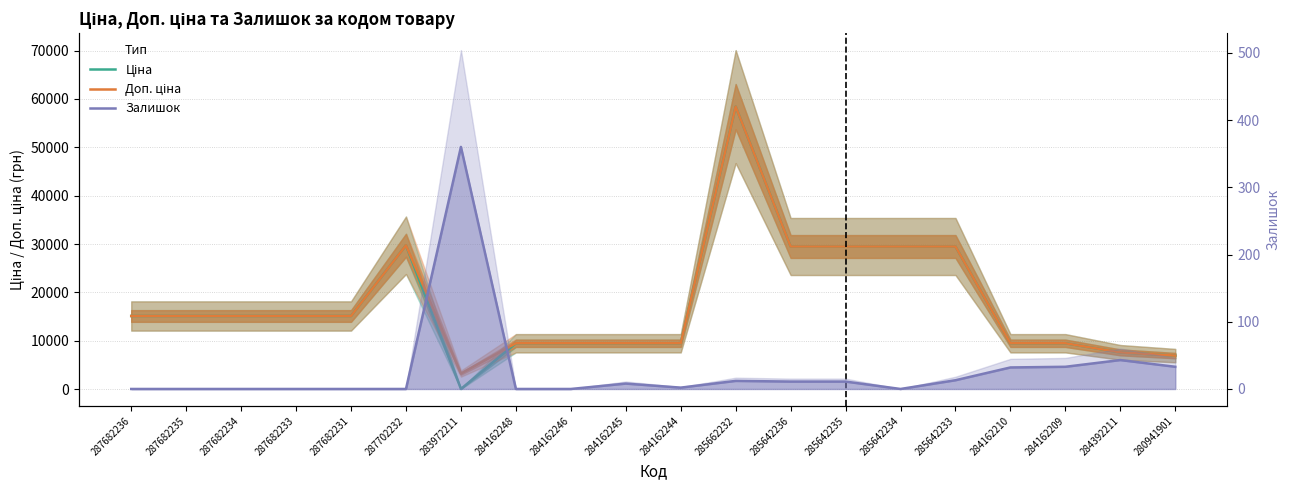

What is the average value of the Ціна series?

17658.7